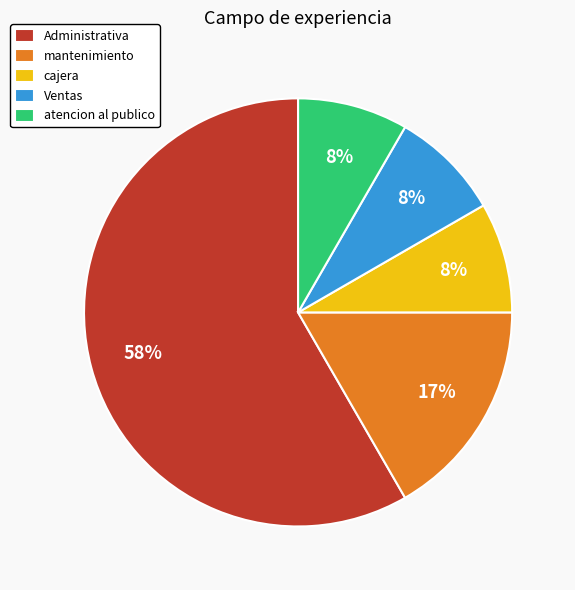

Is there any slice that represents more than half of the pie?

Yes